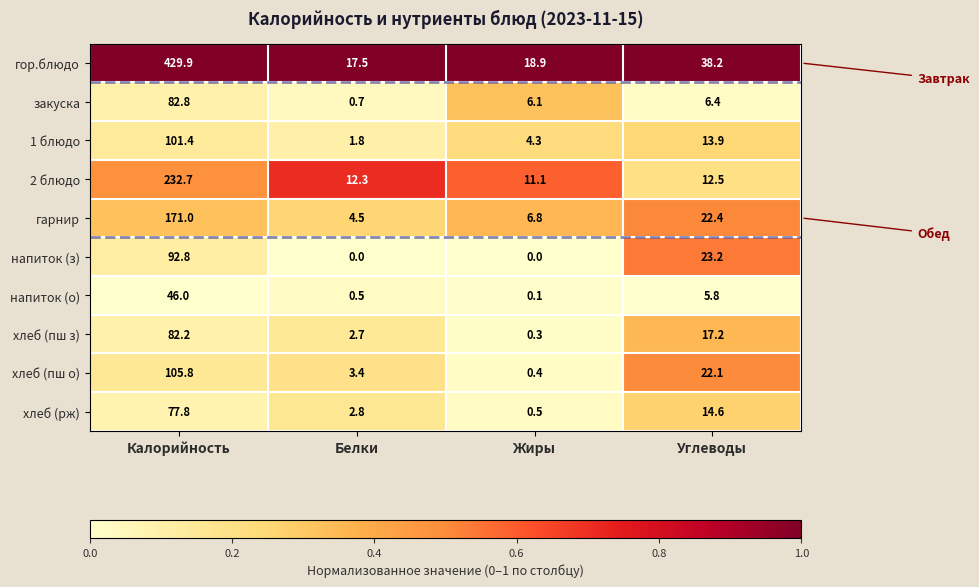

What is the difference between the хлеб (пш з) values at Жиры and Калорийность?

81.9